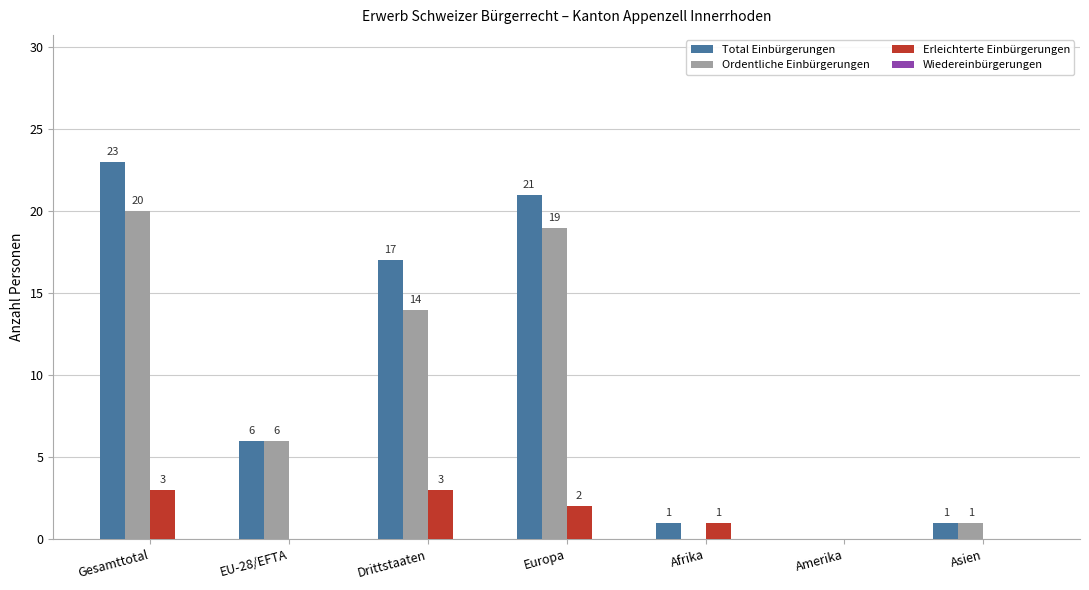

At which category is the sum across all series the highest?

Gesamttotal